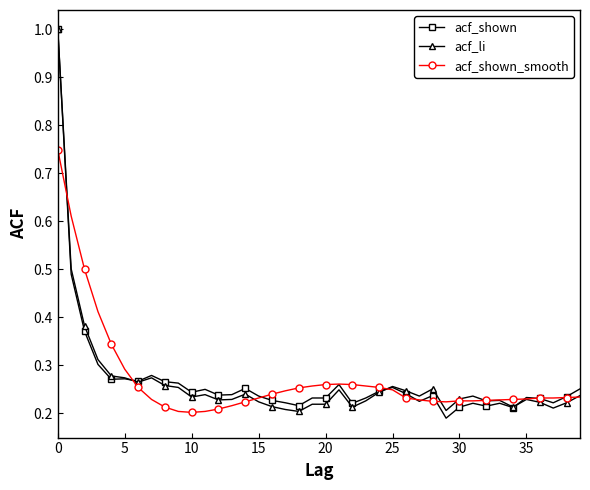

True or false: acf_shown has more than 1 points higher than both neighbors.

True